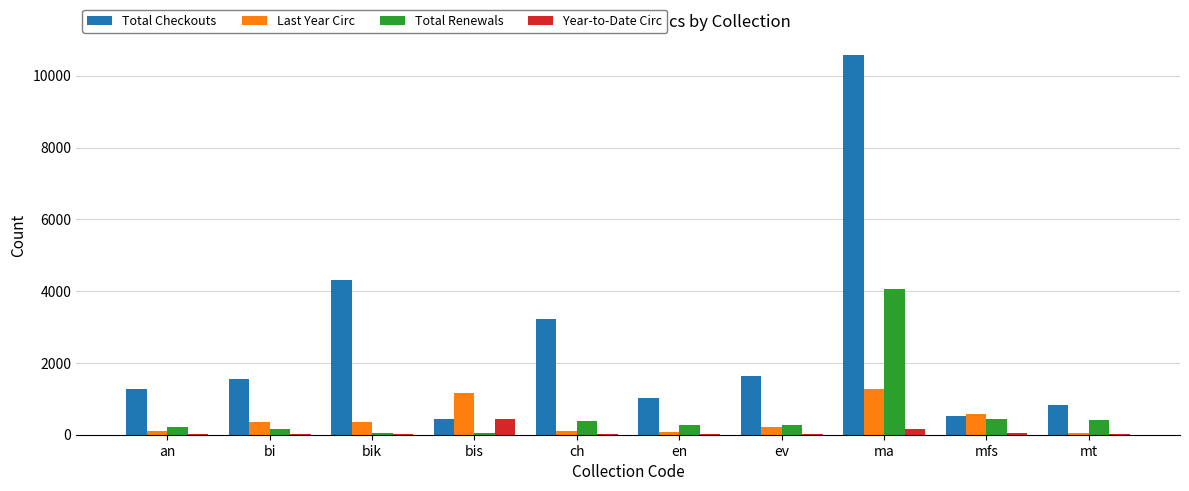

The value of Year-to-Date Circ at en is 10. True or false?

True